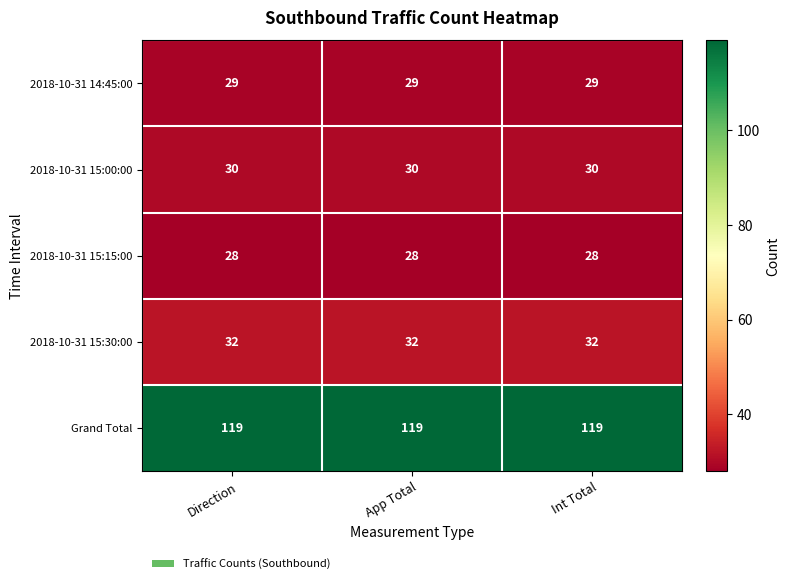

Rank the series at App Total from highest to lowest value.

Grand Total, 2018-10-31 15:30:00, 2018-10-31 15:00:00, 2018-10-31 14:45:00, 2018-10-31 15:15:00